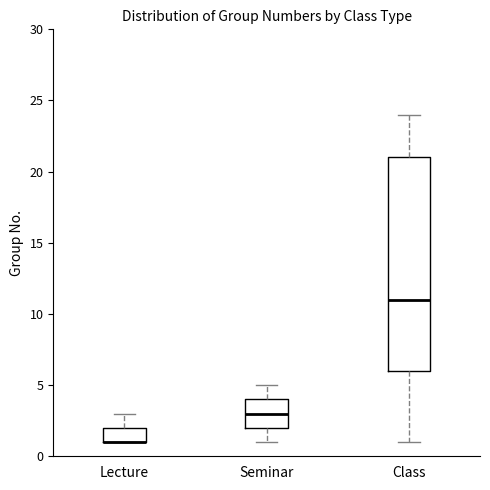

Reading left to right, read every box against the y-axis: the position of its median line, the range the box covers, and the ends of its whiskers. The values are not printed on the chart, so give them approximately, as read against the axis.

Lecture: median 1 (drawn on the box's lower edge), box 1 to 2, whiskers 1 to 3
Seminar: median 3, box 2 to 4, whiskers 1 to 5
Class: median 11, box 6 to 21, whiskers 1 to 24